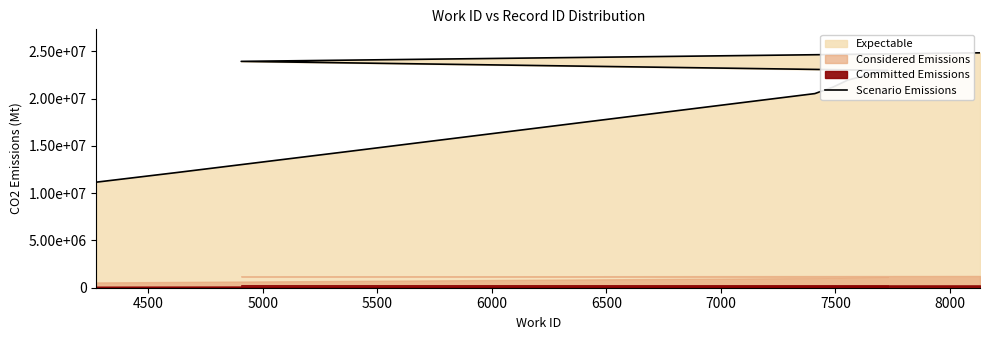

The chart shows a value of 6279727 at 5500. True or false?

False